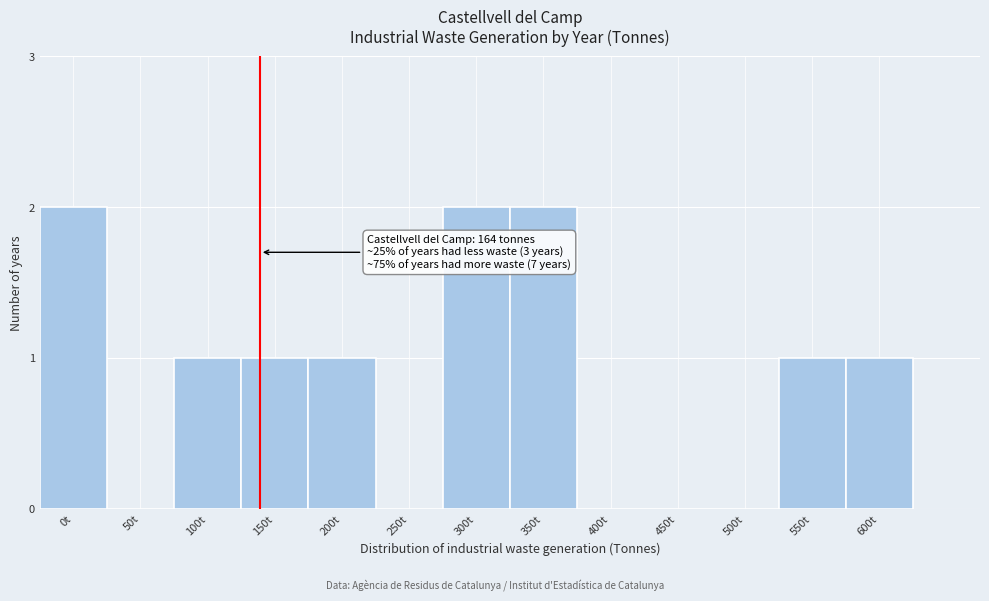

Reading left to right, extract all data points from this chart.

0t=2	50t=0	100t=1	150t=1	200t=1	250t=0	300t=2	350t=2	400t=0	450t=0	500t=0	550t=1	600t=1